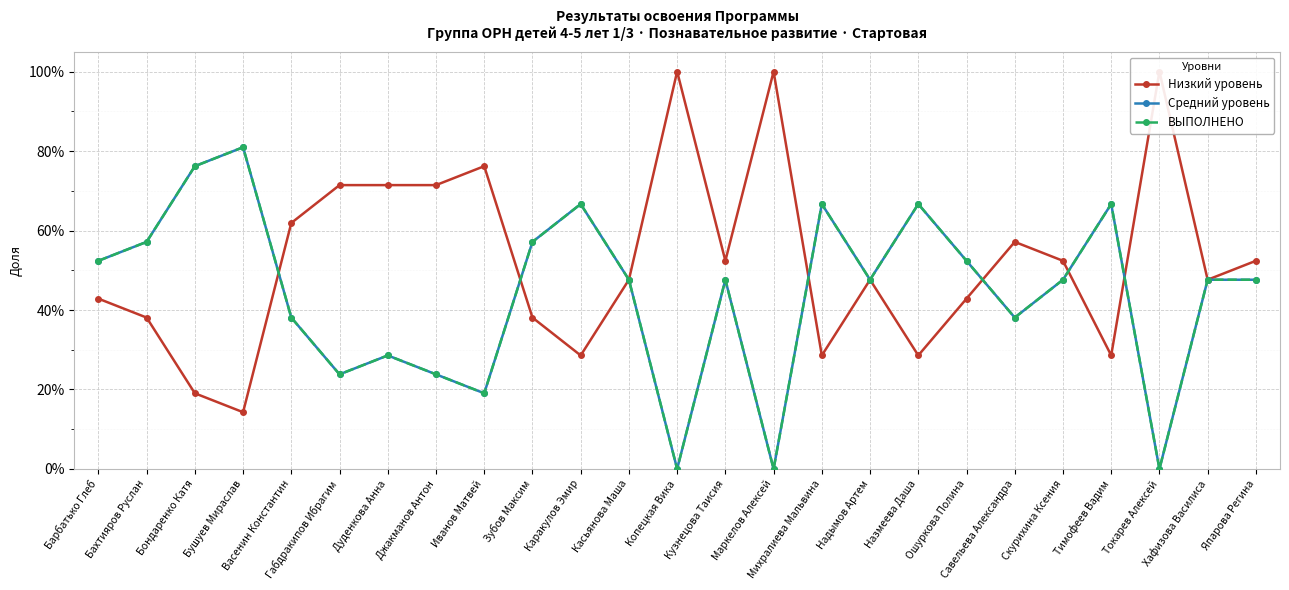

Between Дуденкова Анна and Кузнецова Таисия, which is larger?

Дуденкова Анна